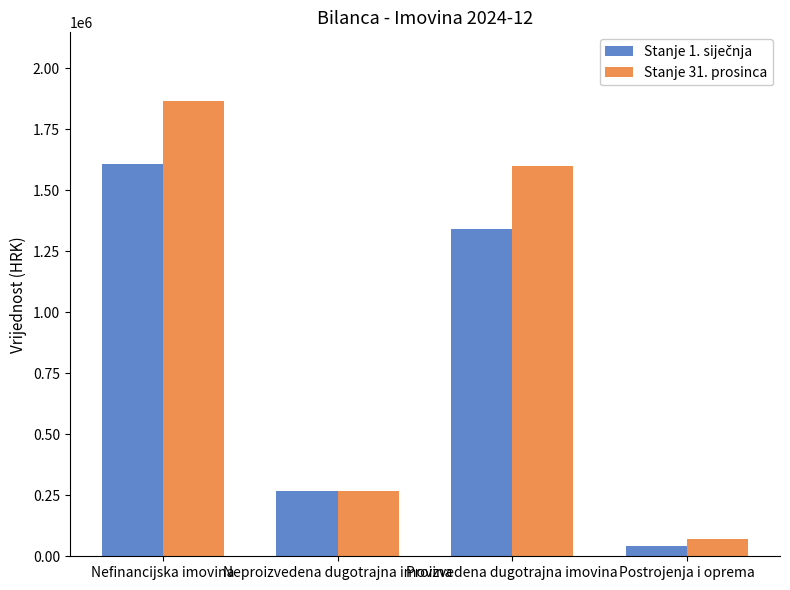

What is the spread (max minus min) of values at Postrojenja i oprema?

27329.6